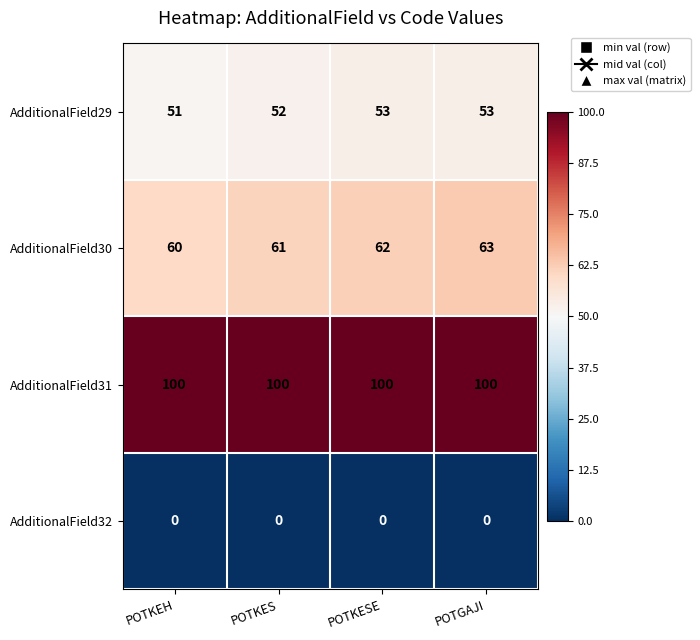

The AdditionalField32 series shows 0 at POTKES. True or false?

True